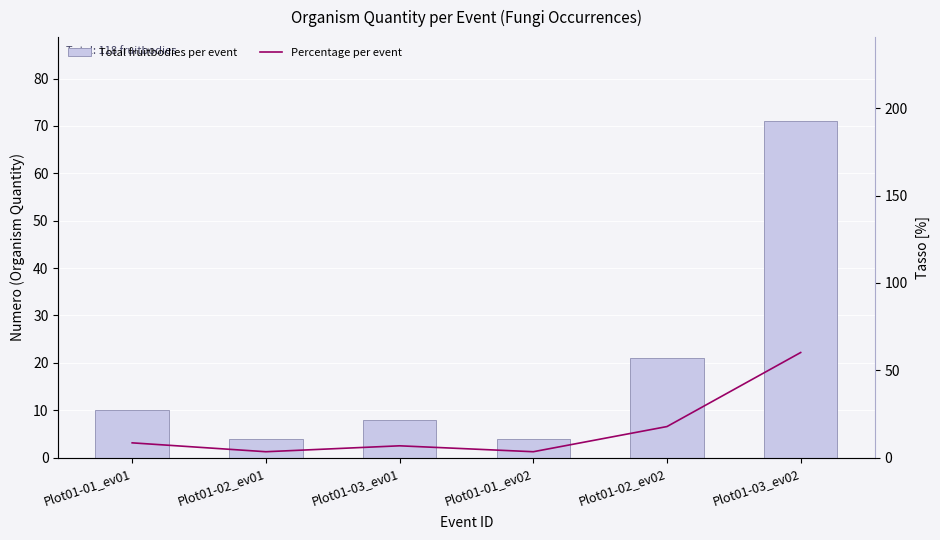

Reading left to right, list all the values displayed in this chart.

Total fruitbodies per event: 10.0	4.0	8.0	4.0	21.0	71.0
Percentage per event: 8.5	3.4	6.8	3.4	17.8	60.2